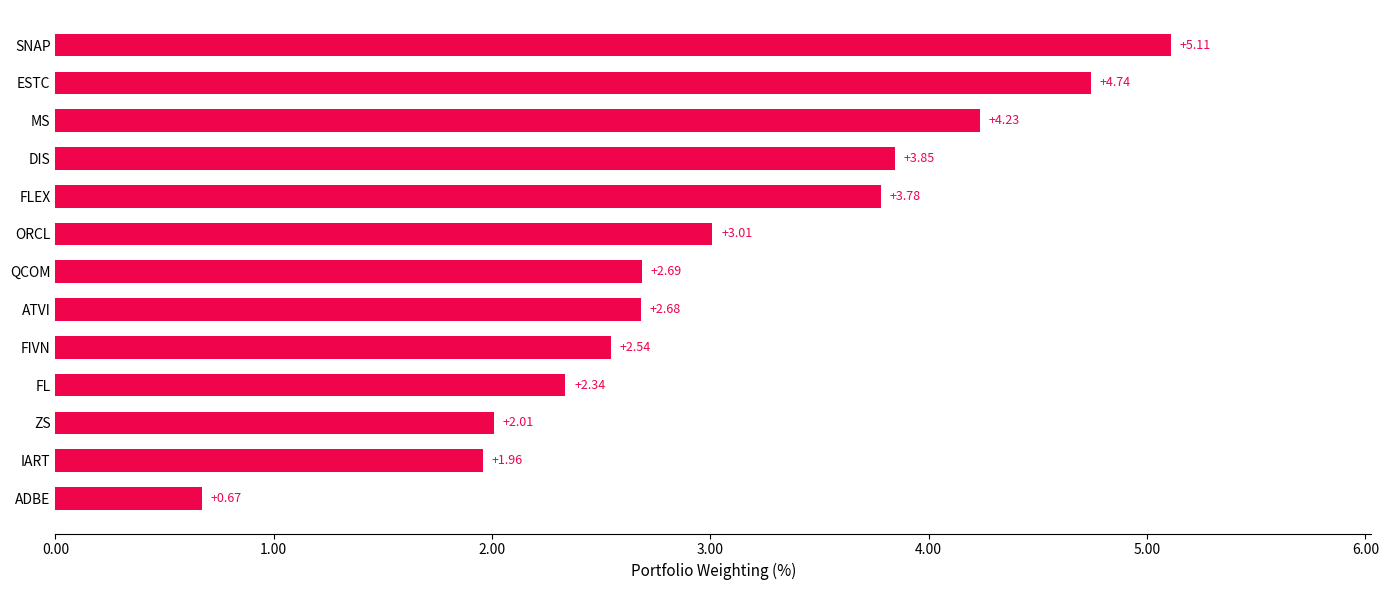

What is the difference between the values at FLEX and QCOM?

1.1